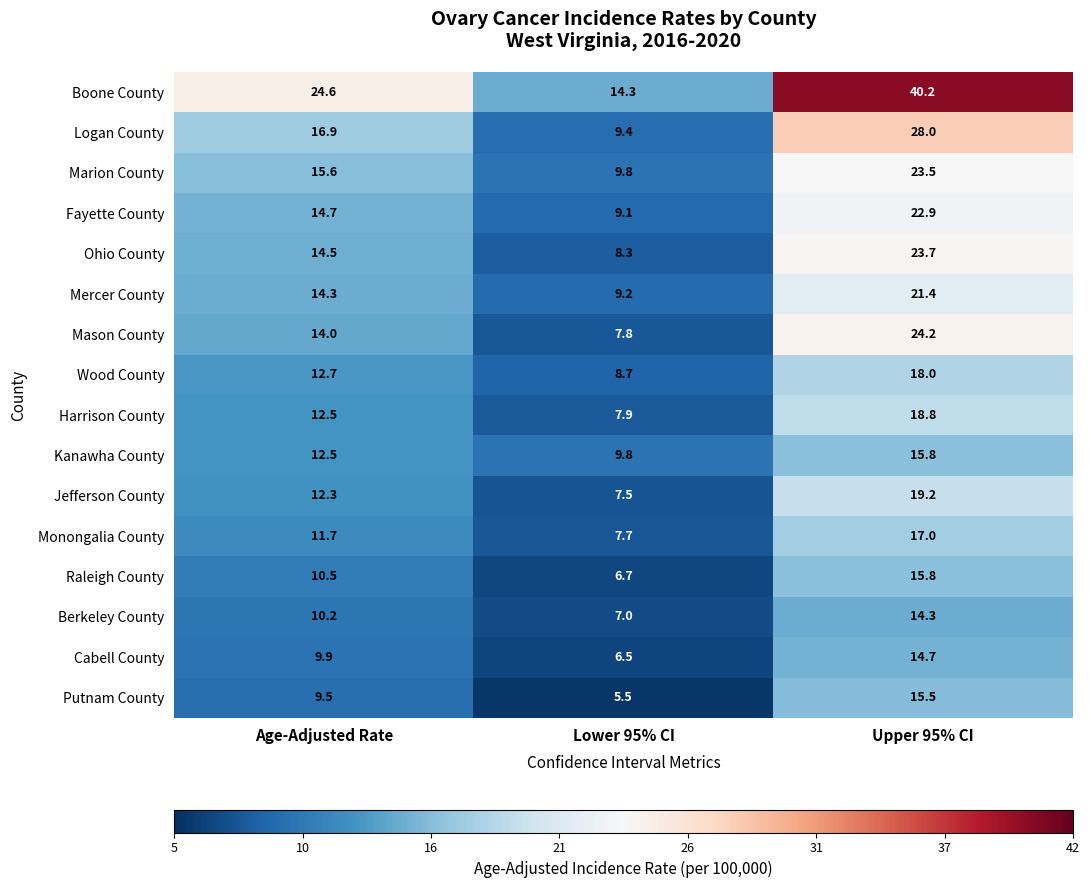

Is it true that Marion County equals 23.5 at Upper 95% CI?

True